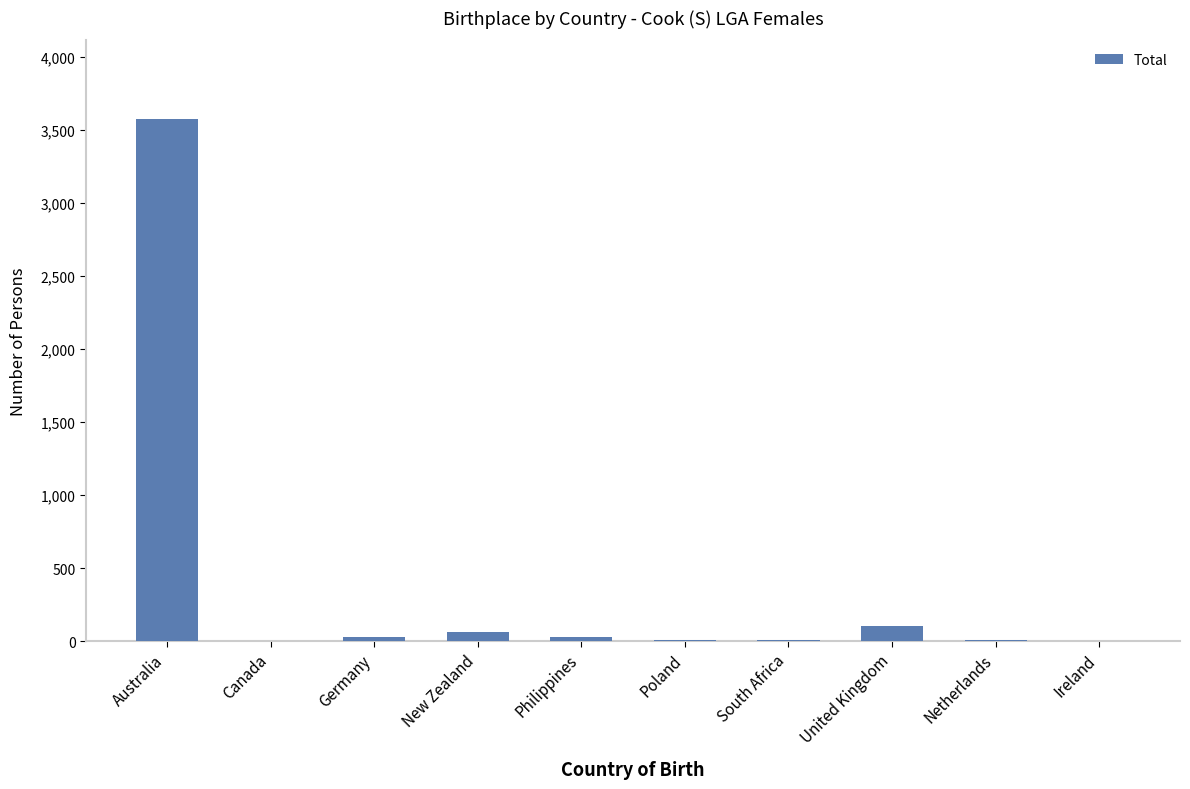

At which category does the chart reach its peak across all series?

Australia